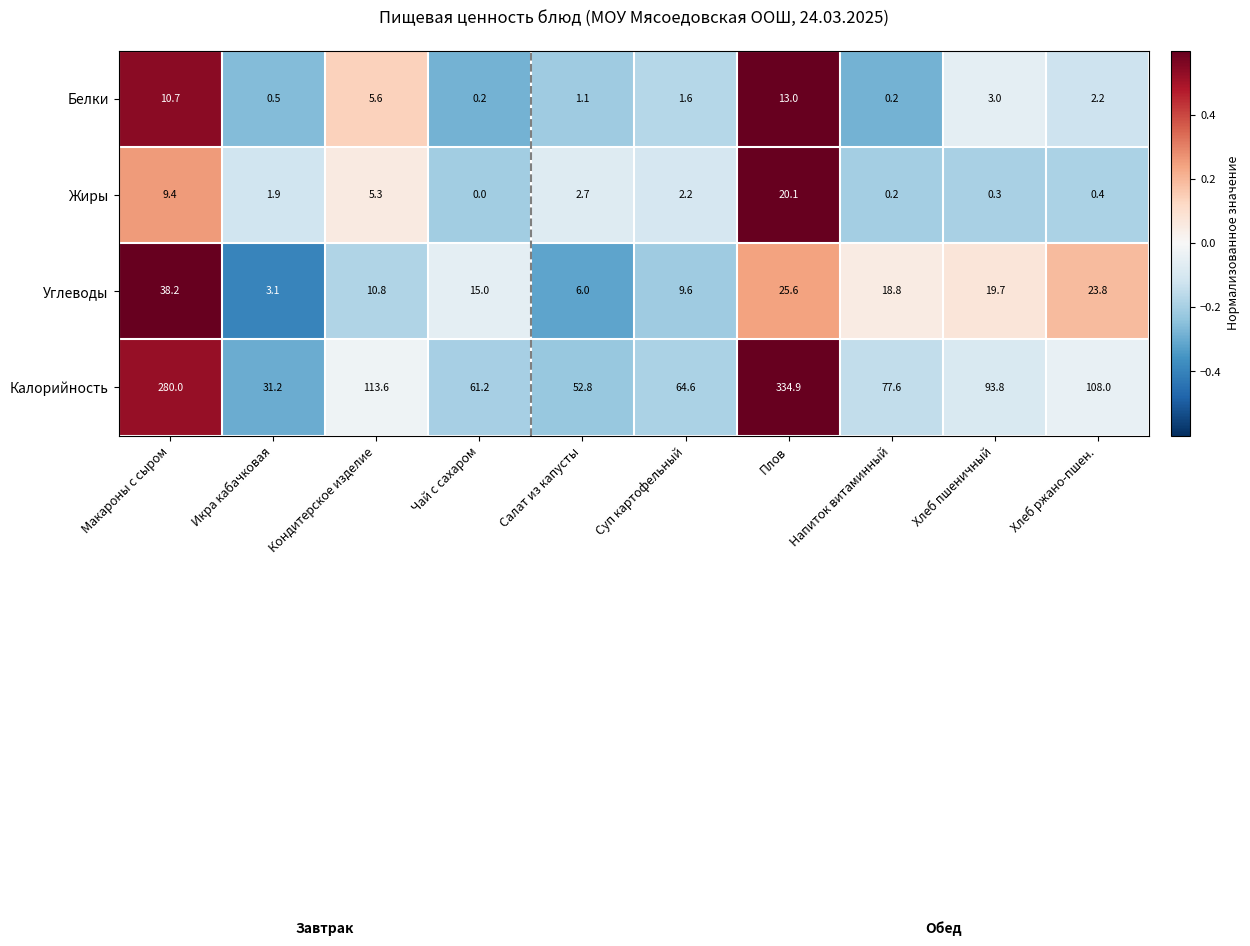

Count the number of data series in this chart.

4